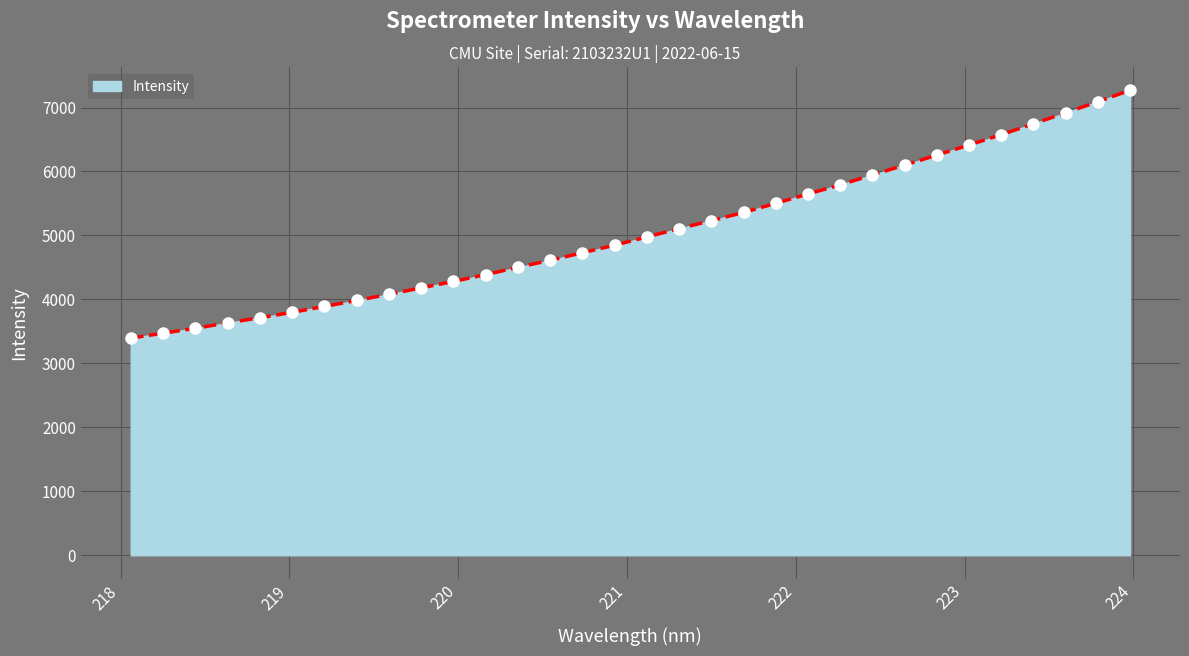

What is the minimum value shown in the chart?

3394.6